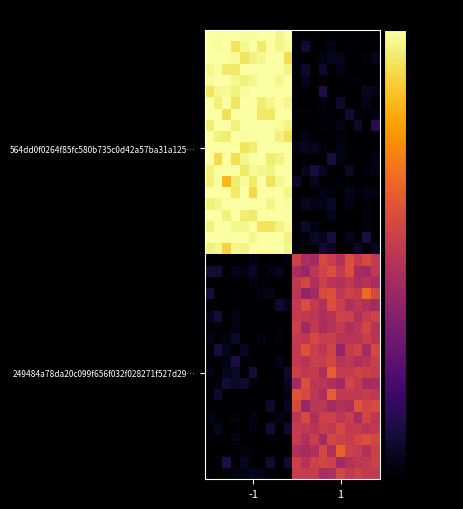

What is the smallest value displayed?

-80.0